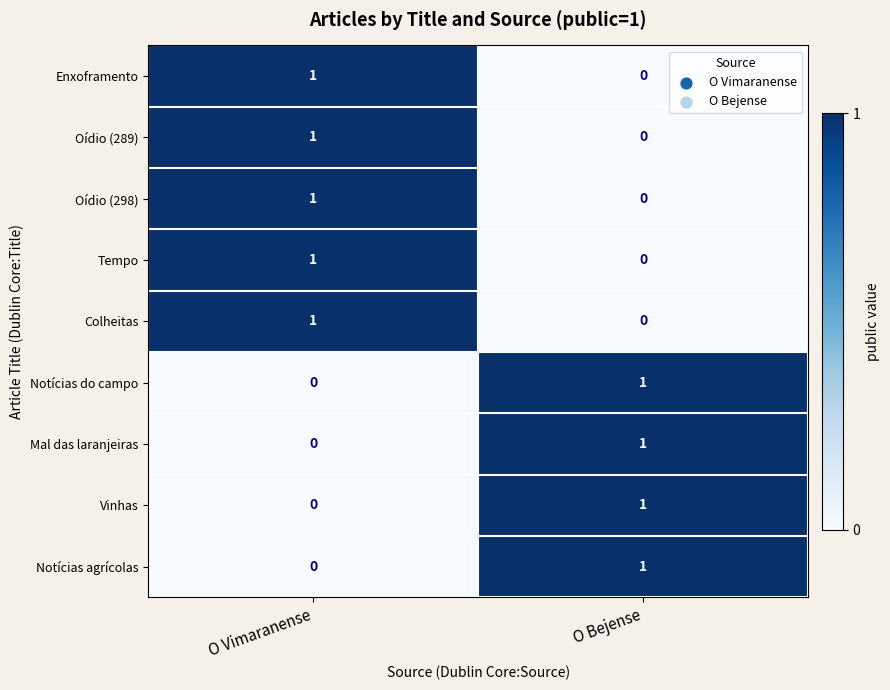

Reading left to right, extract all data points from this chart.

Enxoframento: O Vimaranense=1	O Bejense=0
Oídio (289): O Vimaranense=1	O Bejense=0
Oídio (298): O Vimaranense=1	O Bejense=0
Tempo: O Vimaranense=1	O Bejense=0
Colheitas: O Vimaranense=1	O Bejense=0
Notícias do campo: O Vimaranense=0	O Bejense=1
Mal das laranjeiras: O Vimaranense=0	O Bejense=1
Vinhas: O Vimaranense=0	O Bejense=1
Notícias agrícolas: O Vimaranense=0	O Bejense=1